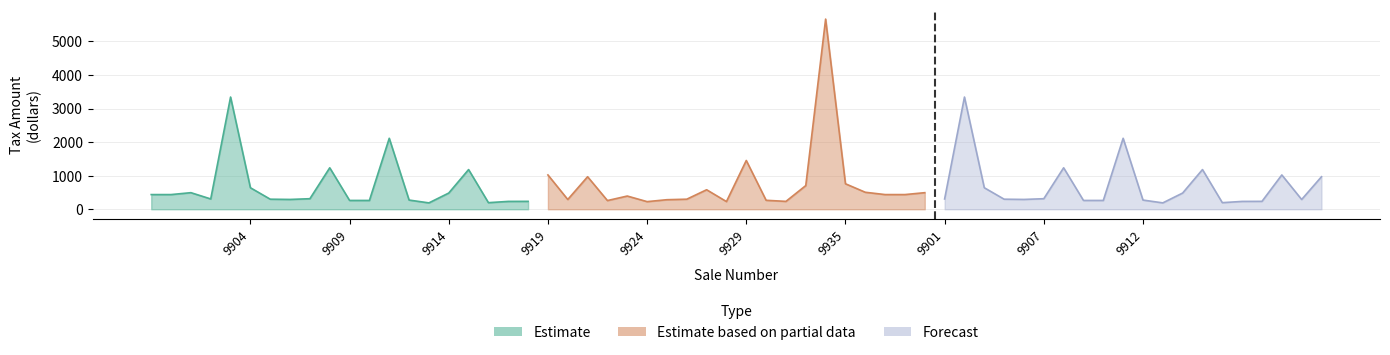

Which series has the largest total across all categories?

Estimate based on partial data